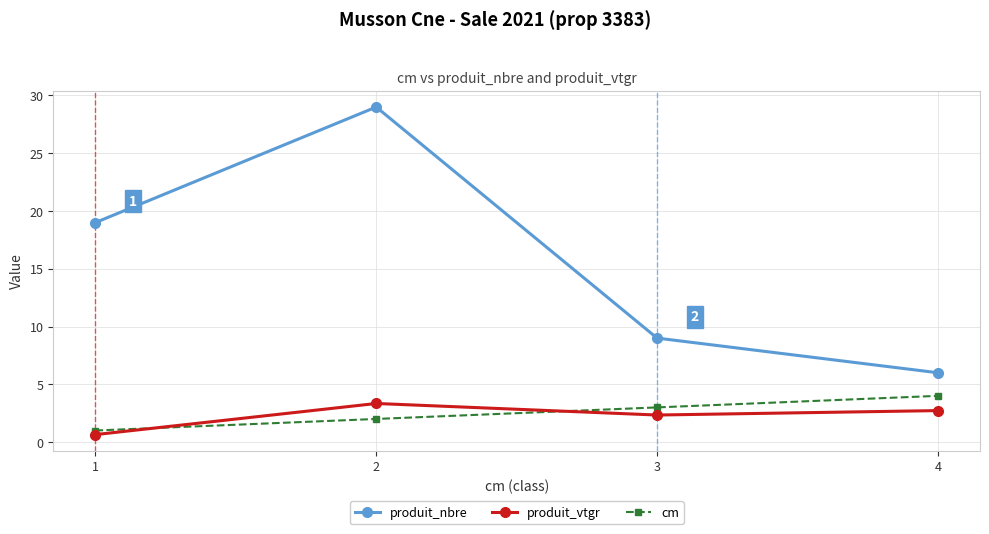

What is the difference between the produit_vtgr values at 2 and 3?

1.0